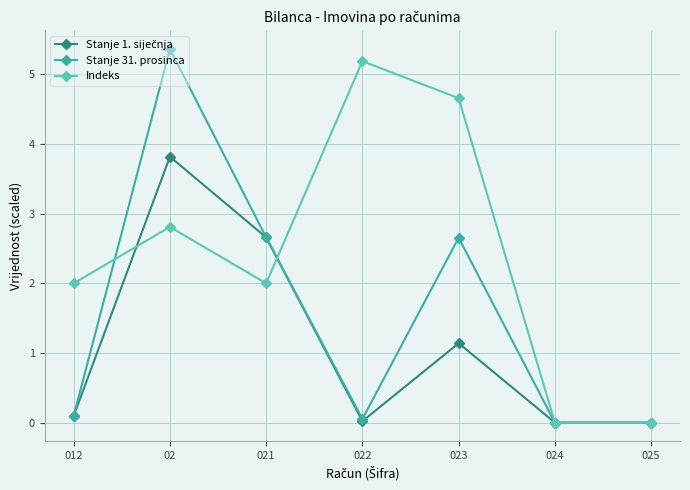

What position from the left is 012?

1